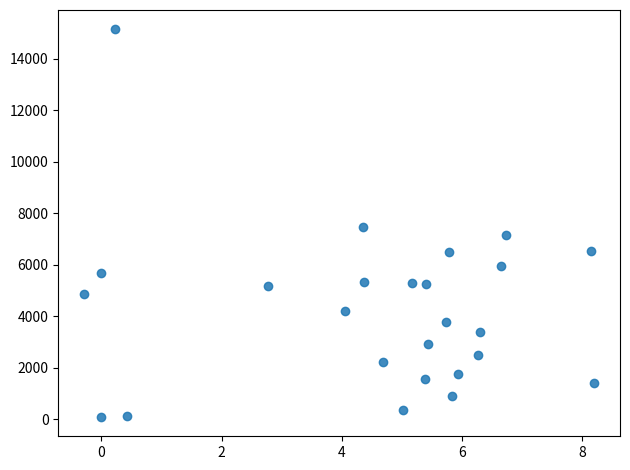

What is the range of X values (max minus min)?

8.5